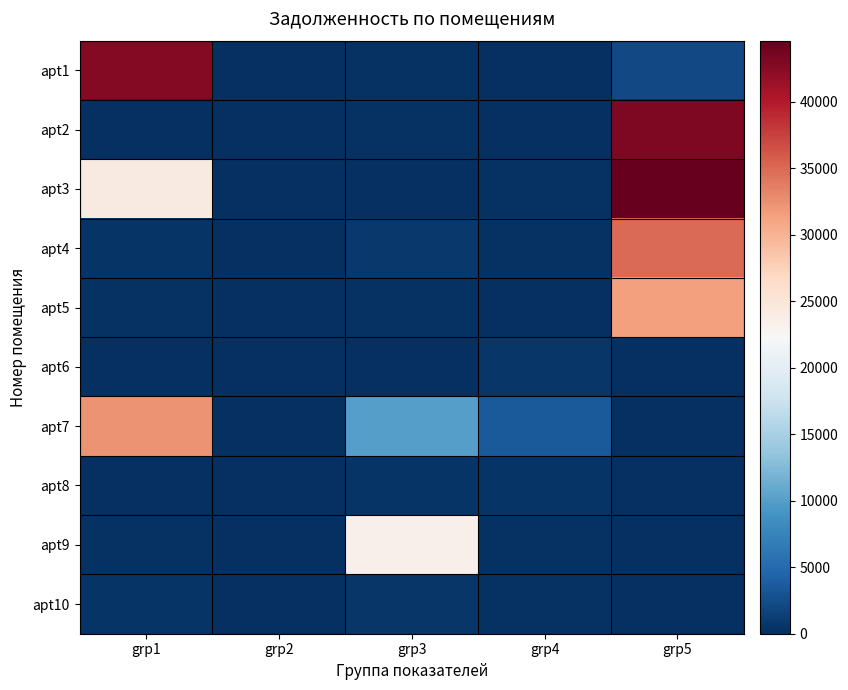

Reading right to left, list all the values displayed in this chart.

apt1: grp5=2225.4	grp4=6.4	grp3=196.0	grp2=0.0	grp1=42836.4
apt2: grp5=43146.0	grp4=0.0	grp3=300.1	grp2=0.0	grp1=0.0
apt3: grp5=44598.0	grp4=301.3	grp3=0.0	grp2=0.0	grp1=24304.1
apt4: grp5=34977.5	grp4=197.7	grp3=832.2	grp2=0.0	grp1=408.8
apt5: grp5=31501.3	grp4=0.0	grp3=196.0	grp2=0.0	grp1=196.5
apt6: grp5=0.0	grp4=602.6	grp3=0.0	grp2=0.0	grp1=0.0
apt7: grp5=0.0	grp4=3646.2	grp3=9935.7	grp2=0.0	grp1=32253.5
apt8: grp5=0.0	grp4=404.8	grp3=388.5	grp2=5.1	grp1=0.0
apt9: grp5=0.0	grp4=301.3	grp3=23453.8	grp2=0.0	grp1=280.2
apt10: grp5=0.0	grp4=197.7	grp3=602.8	grp2=0.0	grp1=409.5